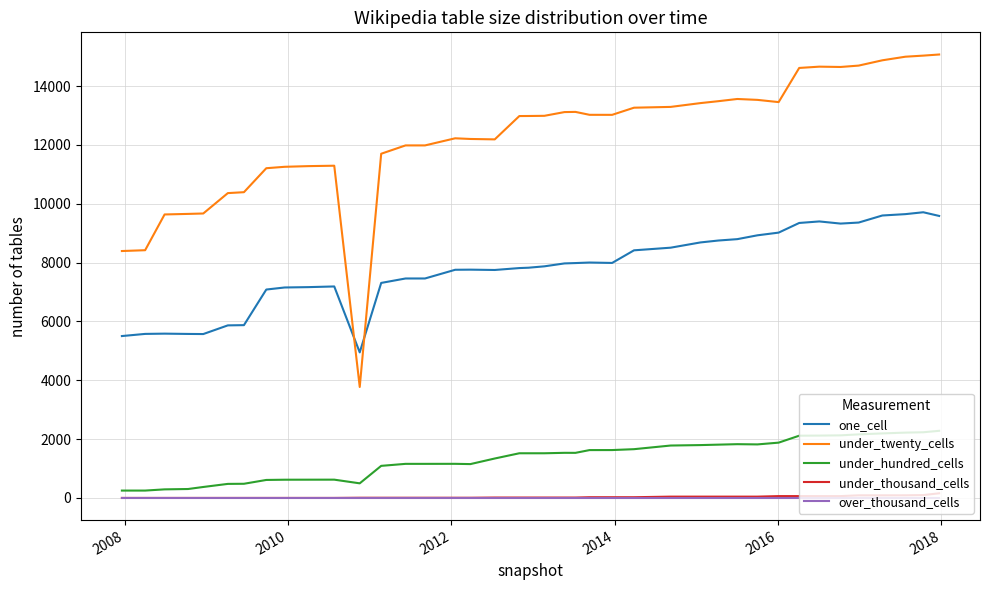

List the series in order of their peak value, lowest first.

over_thousand_cells, under_thousand_cells, under_hundred_cells, one_cell, under_twenty_cells